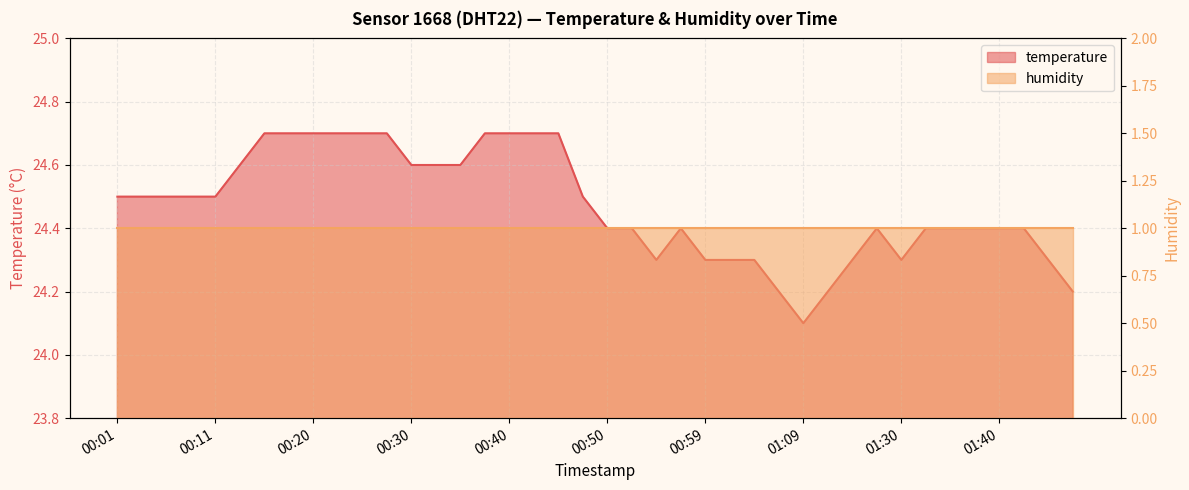

What is the label of the 40th point from the right?

00:01